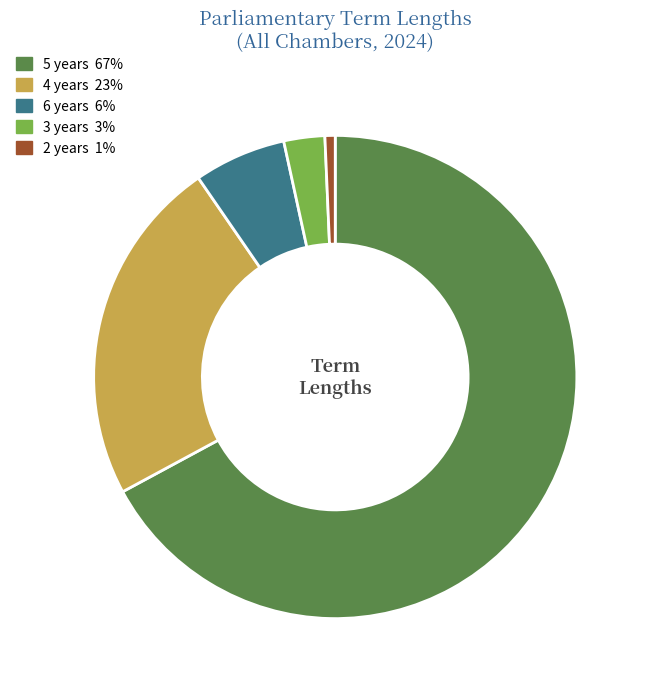

Does any single category account for the majority?

Yes